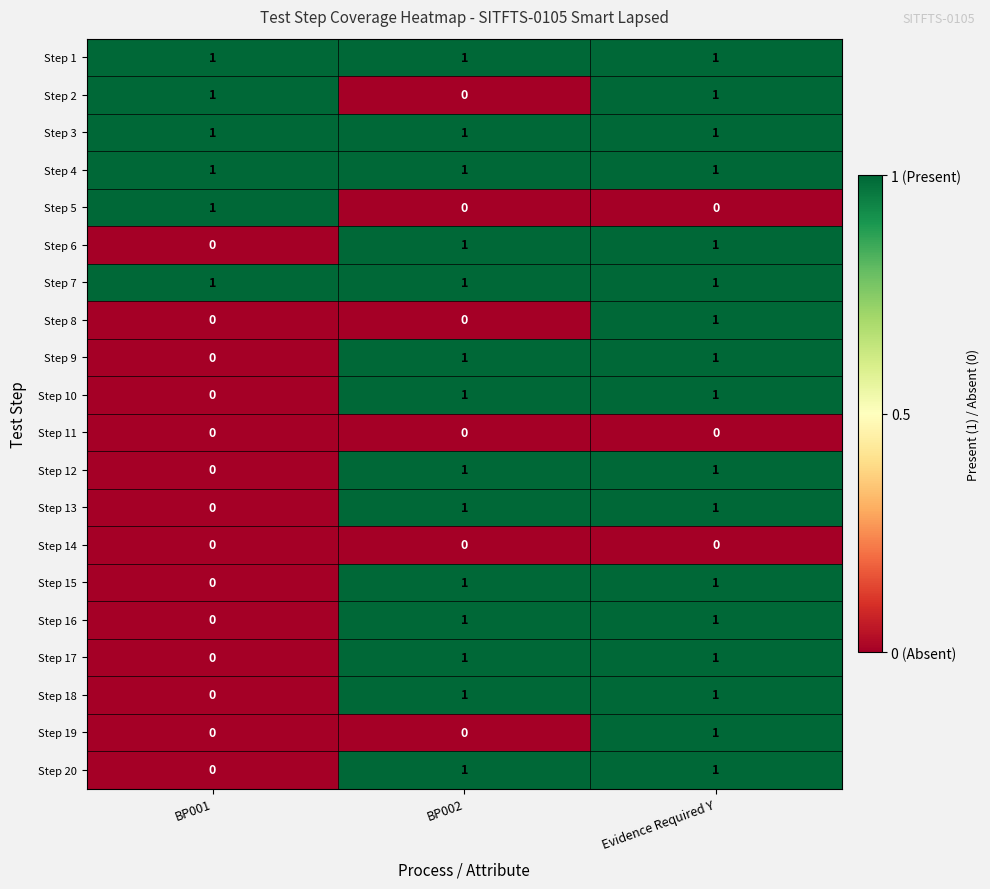

Is it true that Step 20 equals 1 at BP002?

True